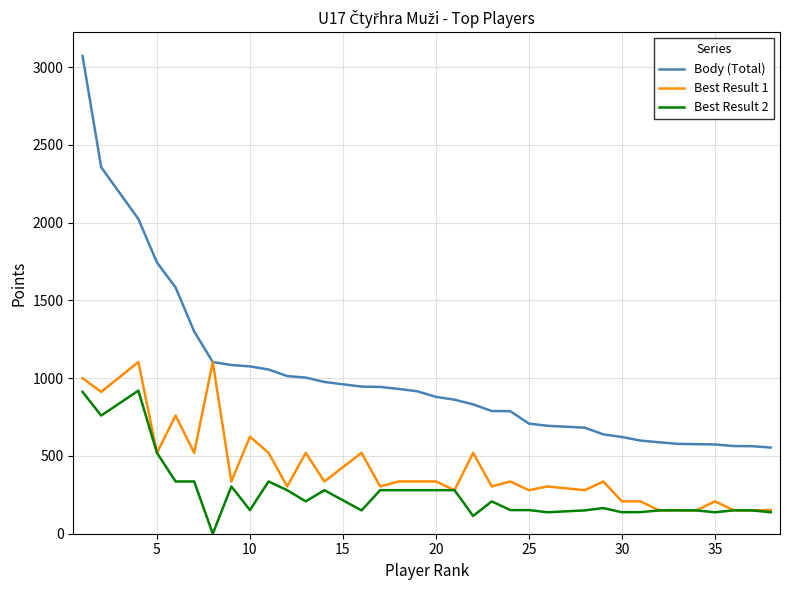

Is the value of Best Result 2 at 36 greater than the value of Best Result 1 at 19?

No